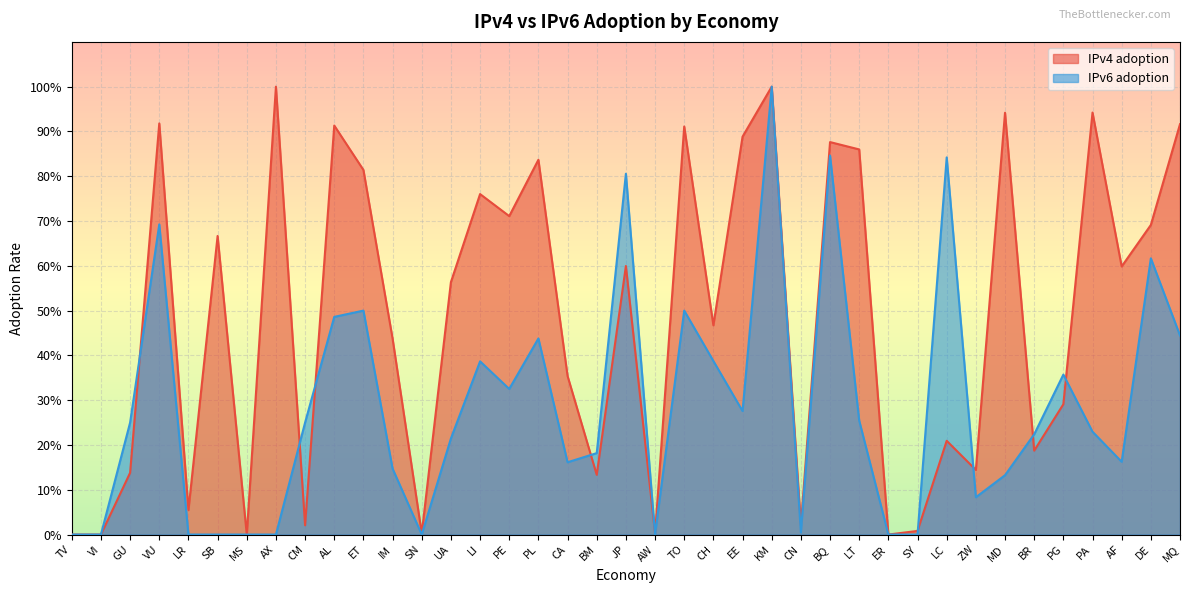

At how many categories does at least one series exceed 0?

35